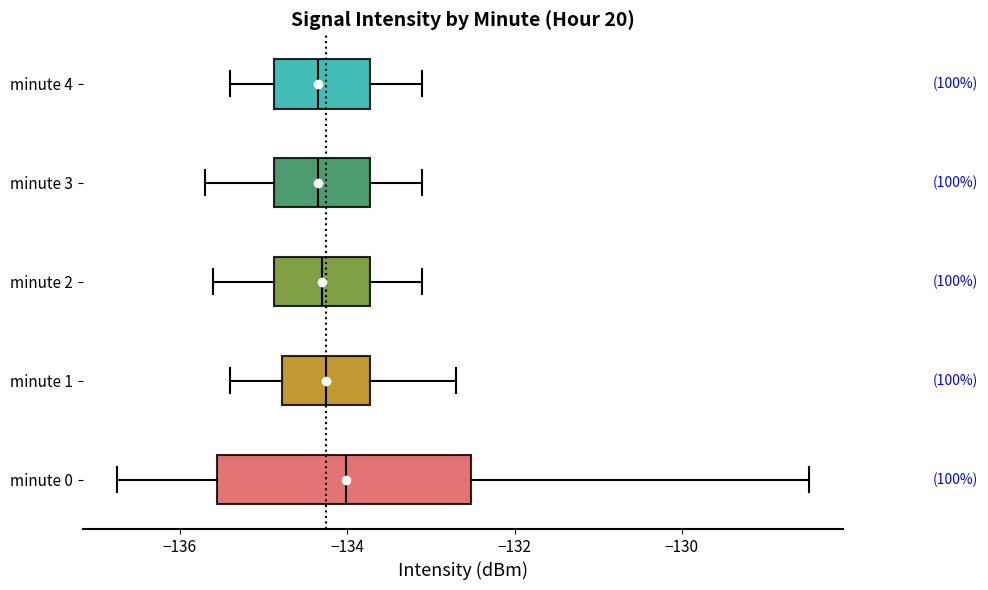

Reading bottom to top, transcribe this box plot: for each box, give where its median line is, the range the box spans, and where its two whiskers end, as read against the x-axis. The values are not printed on the chart, so give them approximately, as read against the axis.

minute 0: median -134.0, box -135.6 to -132.6, whiskers -136.8 to -128.4
minute 1: median -134.2, box -134.8 to -133.8, whiskers -135.4 to -132.6
minute 2: median -134.2, box -134.8 to -133.8, whiskers -135.6 to -133.0
minute 3: median -134.4, box -134.8 to -133.8, whiskers -135.6 to -133.0
minute 4: median -134.4, box -134.8 to -133.8, whiskers -135.4 to -133.0